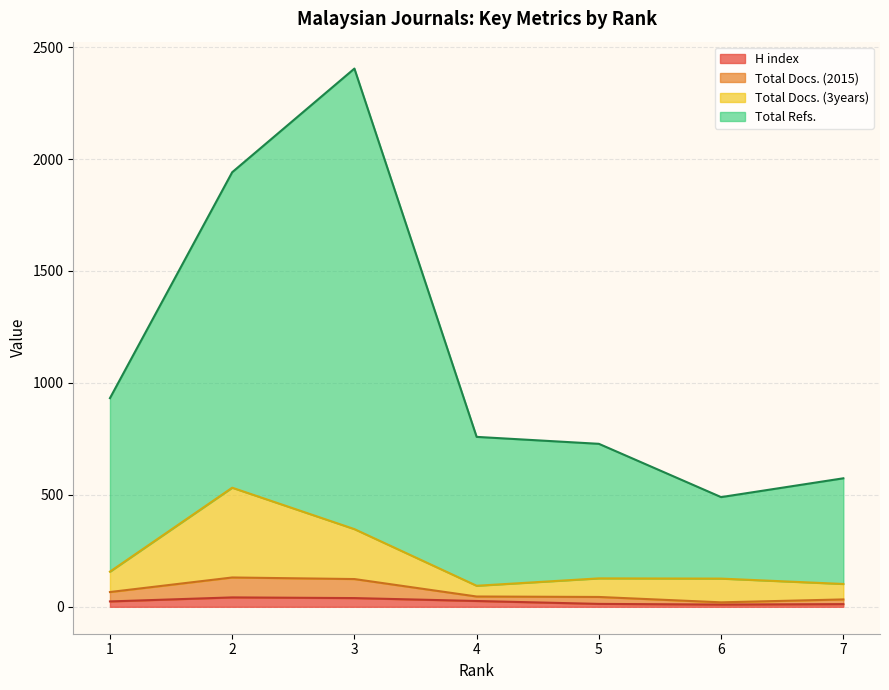

Reading left to right, extract all data points from this chart.

H index: 24	42	39	26	13	10	12
Total Docs. (2015): 66	131	124	46	44	20	33
Total Docs. (3years): 157	532	347	94	127	126	102
Total Refs.: 932	1941	2404	759	728	490	574